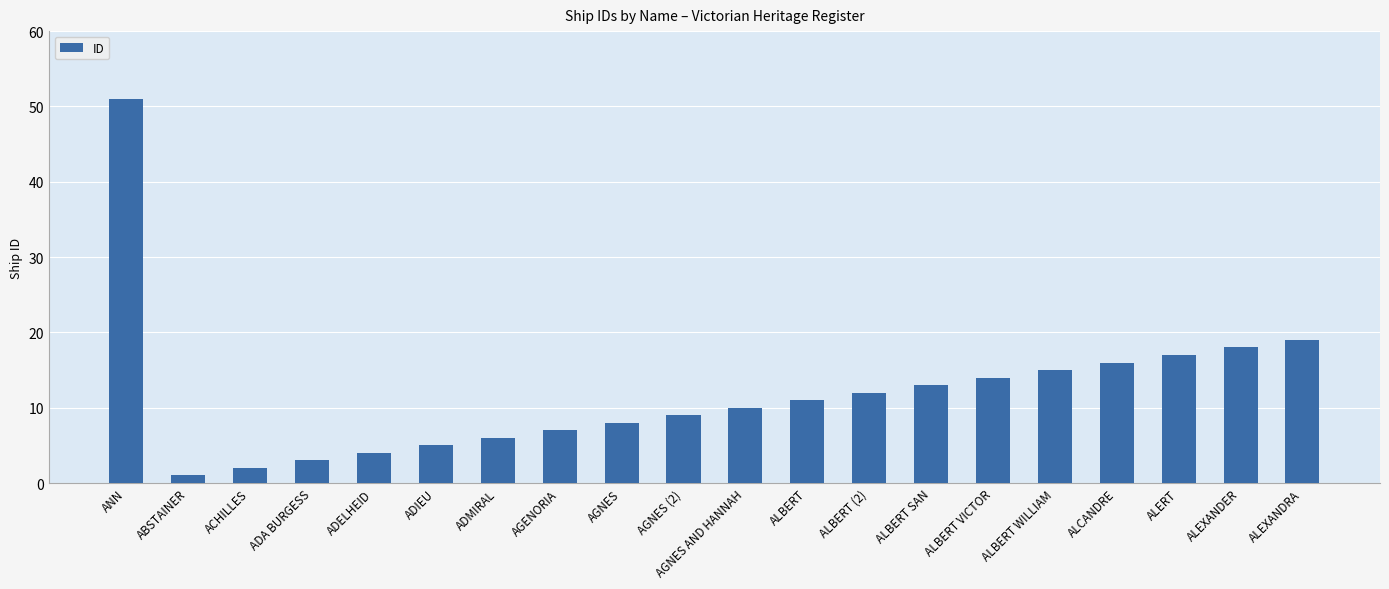

List the labels in order of value, smallest first.

ABSTAINER, ACHILLES, ADA BURGESS, ADELHEID, ADIEU, ADMIRAL, AGENORIA, AGNES, AGNES (2), AGNES AND HANNAH, ALBERT, ALBERT (2), ALBERT SAN, ALBERT VICTOR, ALBERT WILLIAM, ALCANDRE, ALERT, ALEXANDER, ALEXANDRA, ANN